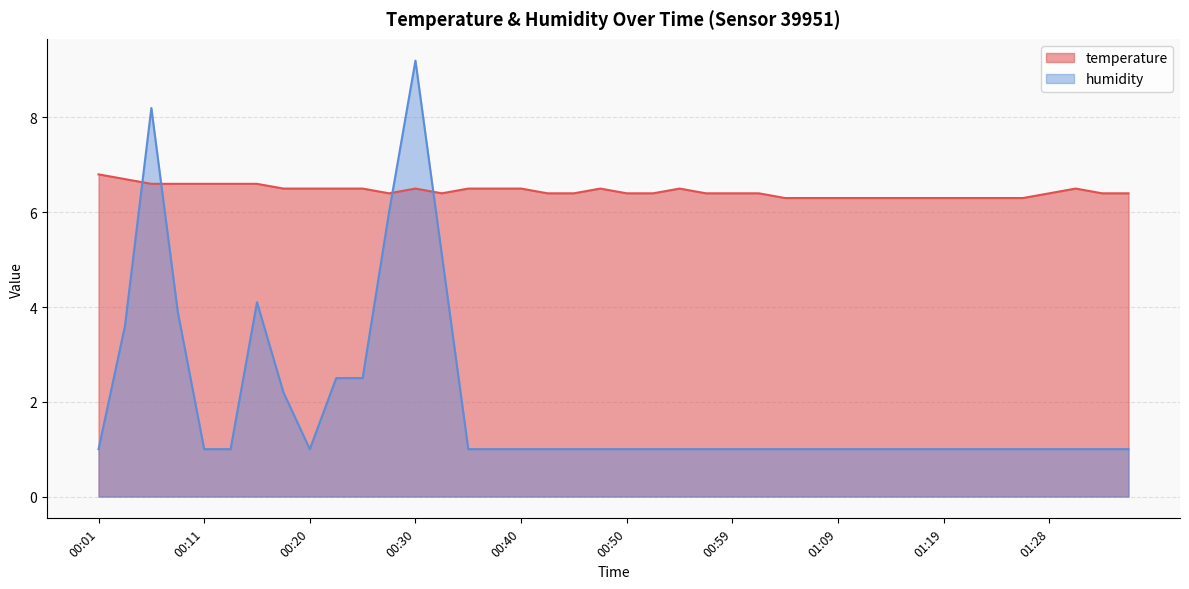

What is the sum of the temperature values at 01:24 and 00:16?

12.9